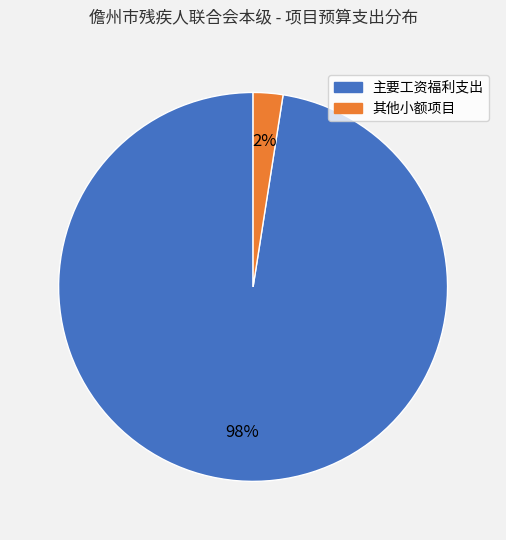

To the nearest percent, what is the average slice percentage?

50%